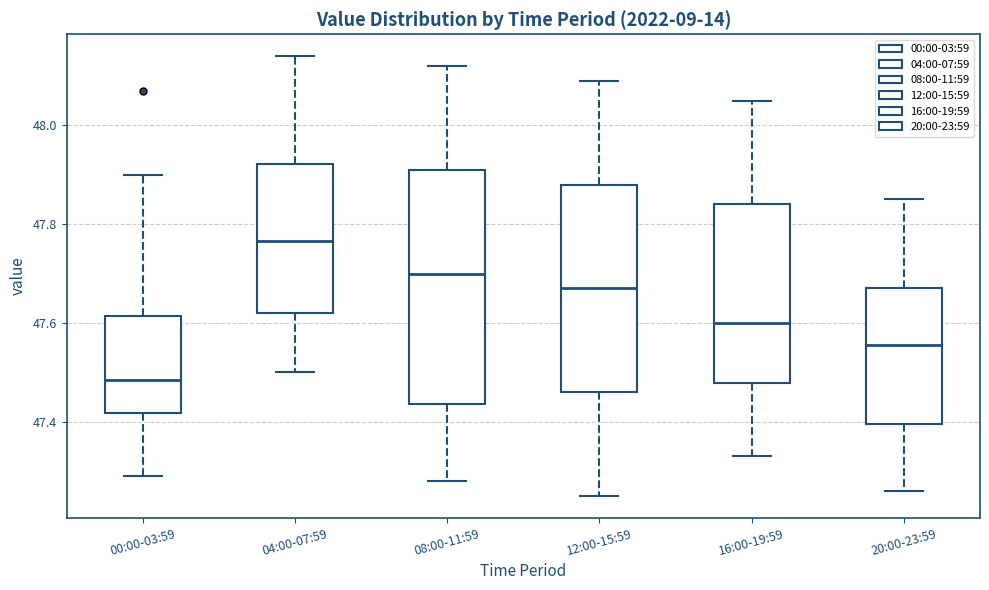

Reading left to right, transcribe this box plot: for each box, give where its median line is, the range the box spans, and where its two whiskers end, as read against the y-axis. The values are not printed on the chart, so give them approximately, as read against the axis.

00:00-03:59: median 47.48, box 47.42 to 47.62, whiskers 47.30 to 47.90
04:00-07:59: median 47.76, box 47.62 to 47.92, whiskers 47.50 to 48.14
08:00-11:59: median 47.70, box 47.44 to 47.92, whiskers 47.28 to 48.12
12:00-15:59: median 47.68, box 47.46 to 47.88, whiskers 47.26 to 48.10
16:00-19:59: median 47.60, box 47.48 to 47.84, whiskers 47.34 to 48.06
20:00-23:59: median 47.56, box 47.40 to 47.68, whiskers 47.26 to 47.86